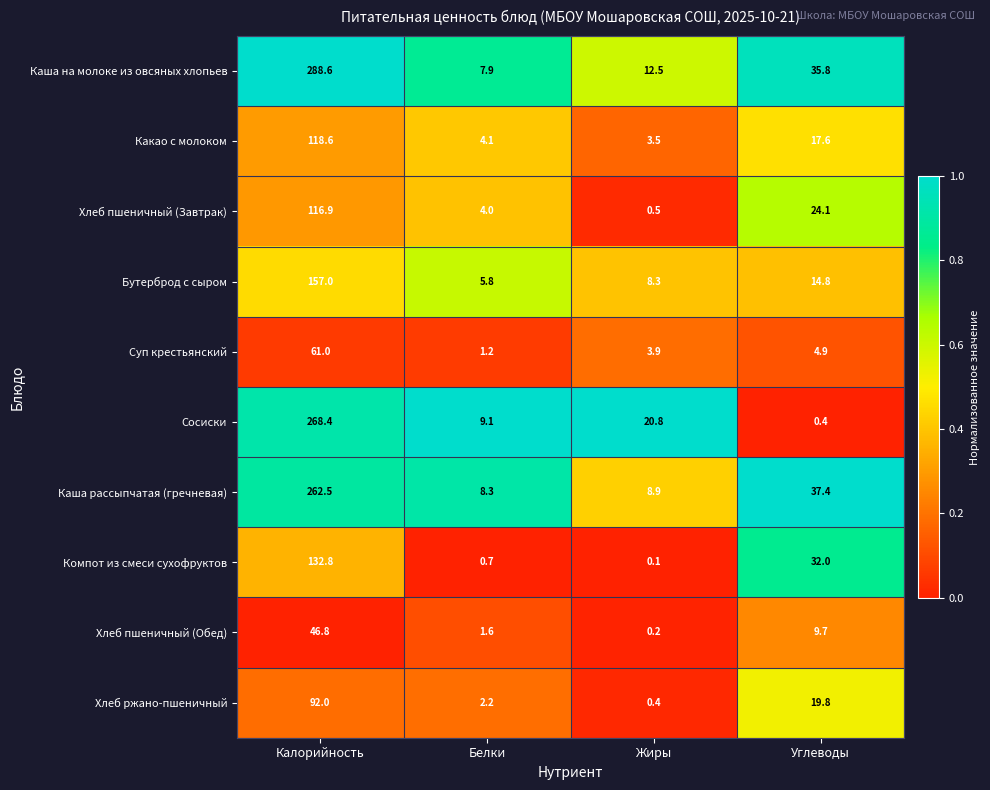

What is the lowest value of the Хлеб ржано-пшеничный series?

0.4